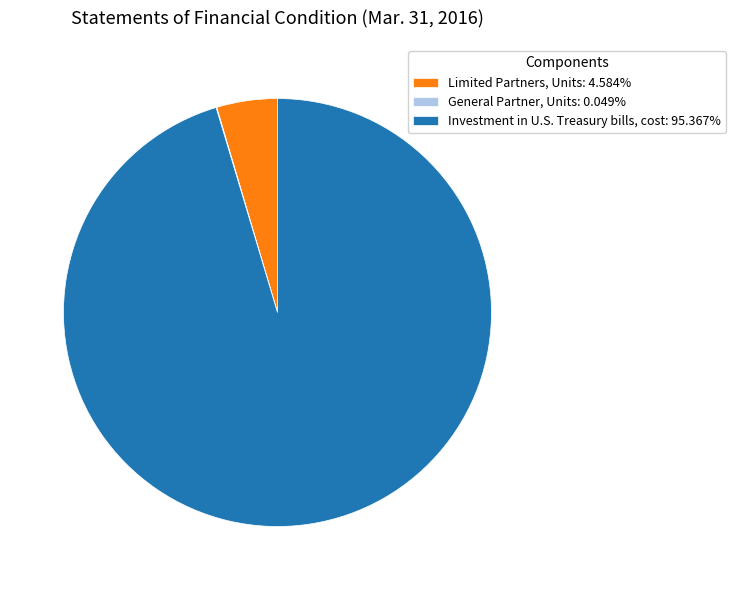

Does Limited Partners, Units: 4.584% account for over 50% of the chart?

No